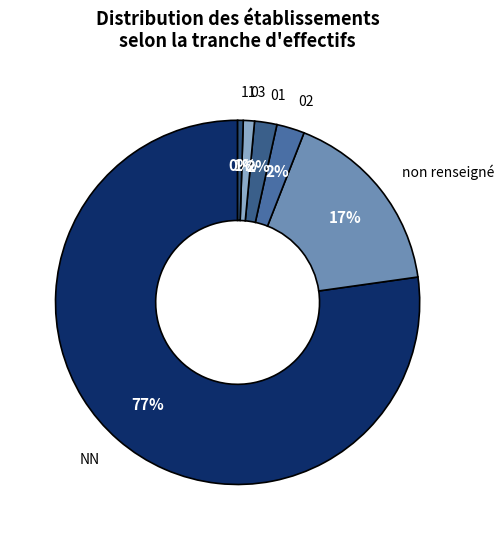

Which category has the biggest portion of the pie?

NN